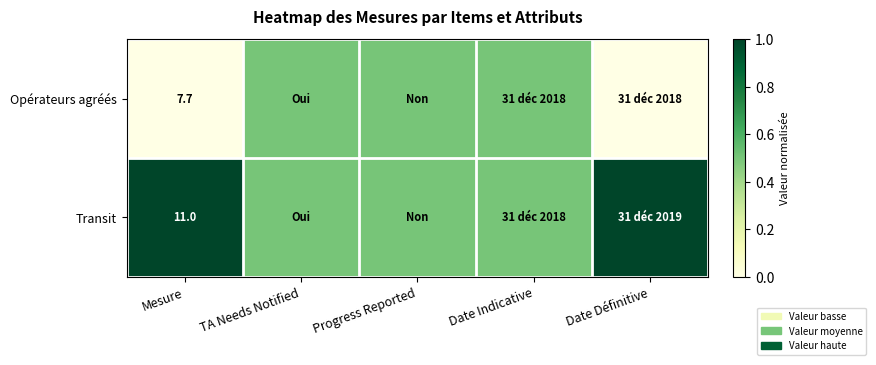

Rank the series at Mesure from lowest to highest value.

Opérateurs agréés, Transit